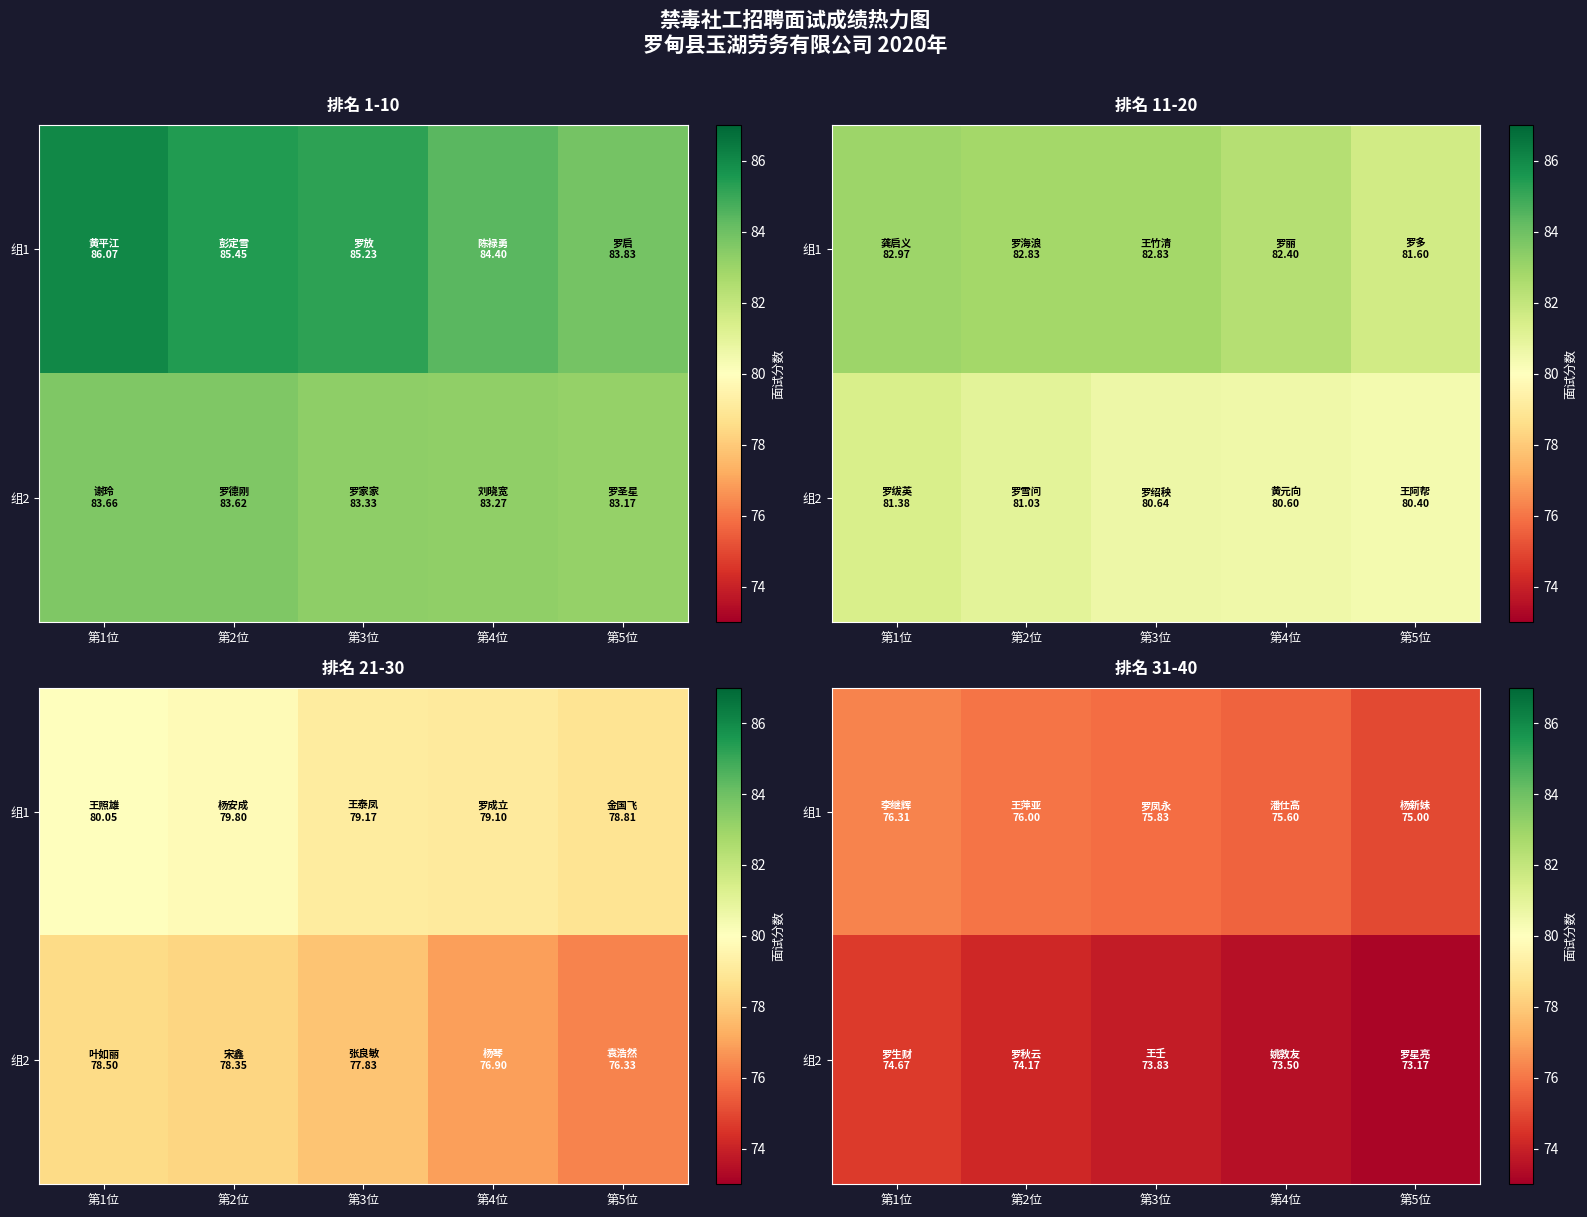

Rank the categories by 组1 value from highest to lowest.

第1位, 第2位, 第3位, 第4位, 第5位